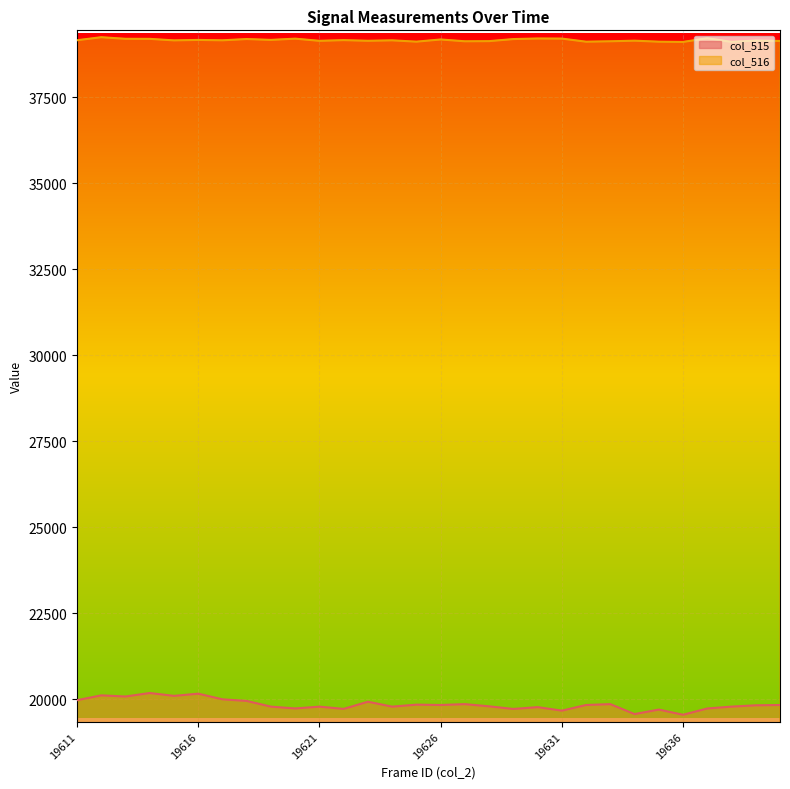

True or false: col_516 has a value of 39202 at 19613.

True